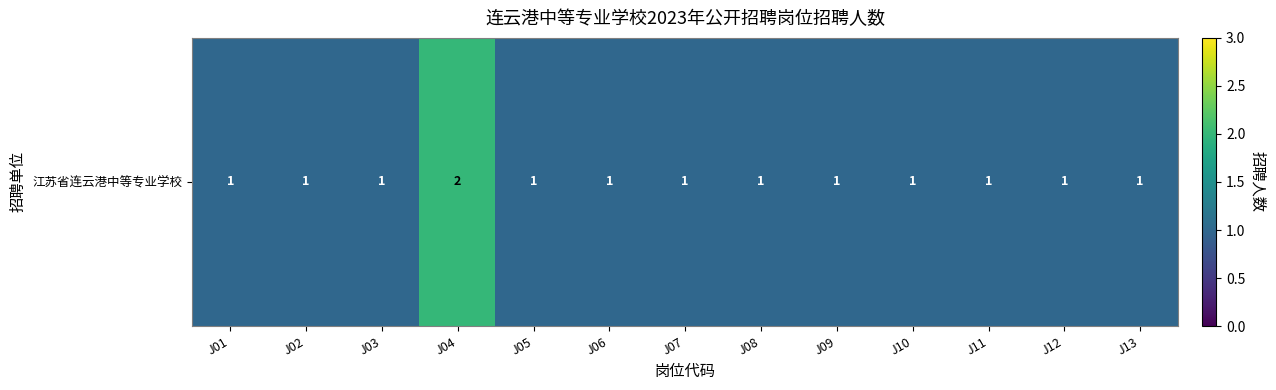

Approximately how many times larger is the value at J13 compared to J02?

1.0